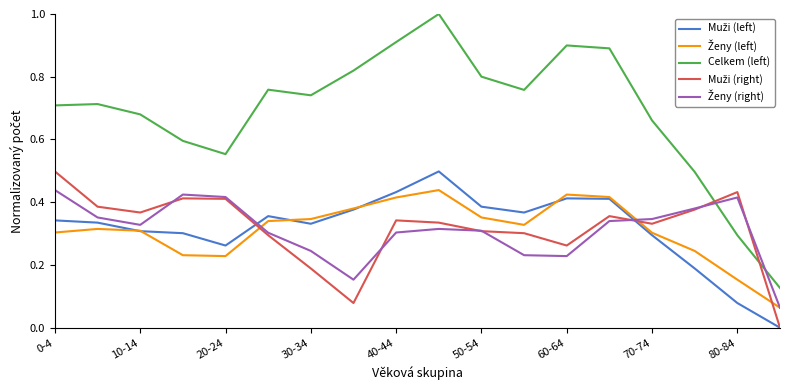

Which series has the largest range (max minus min)?

Celkem (left)